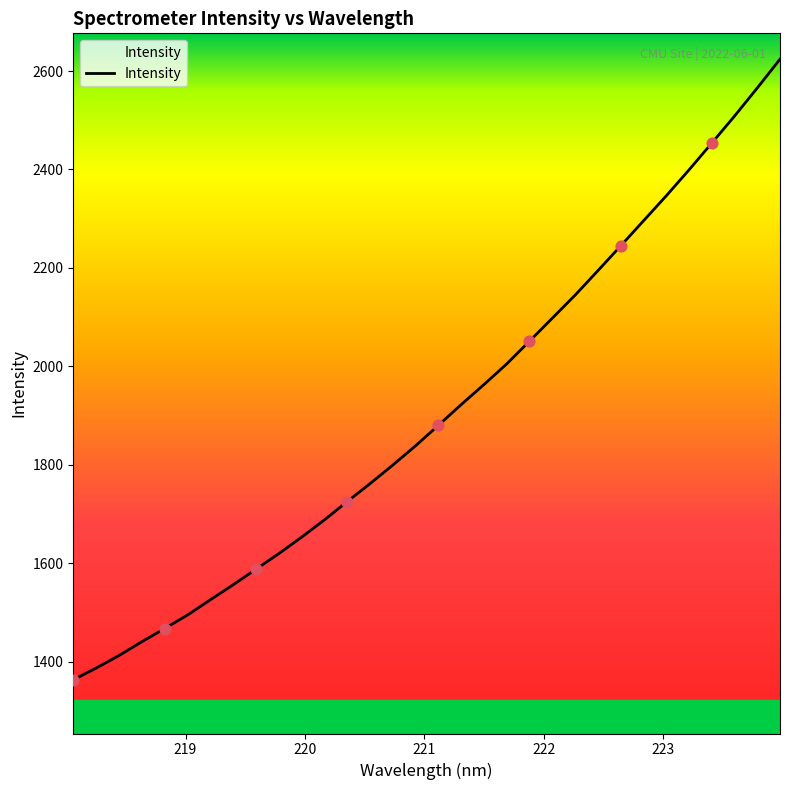

What is the difference between the maximum and minimum values?

1261.1